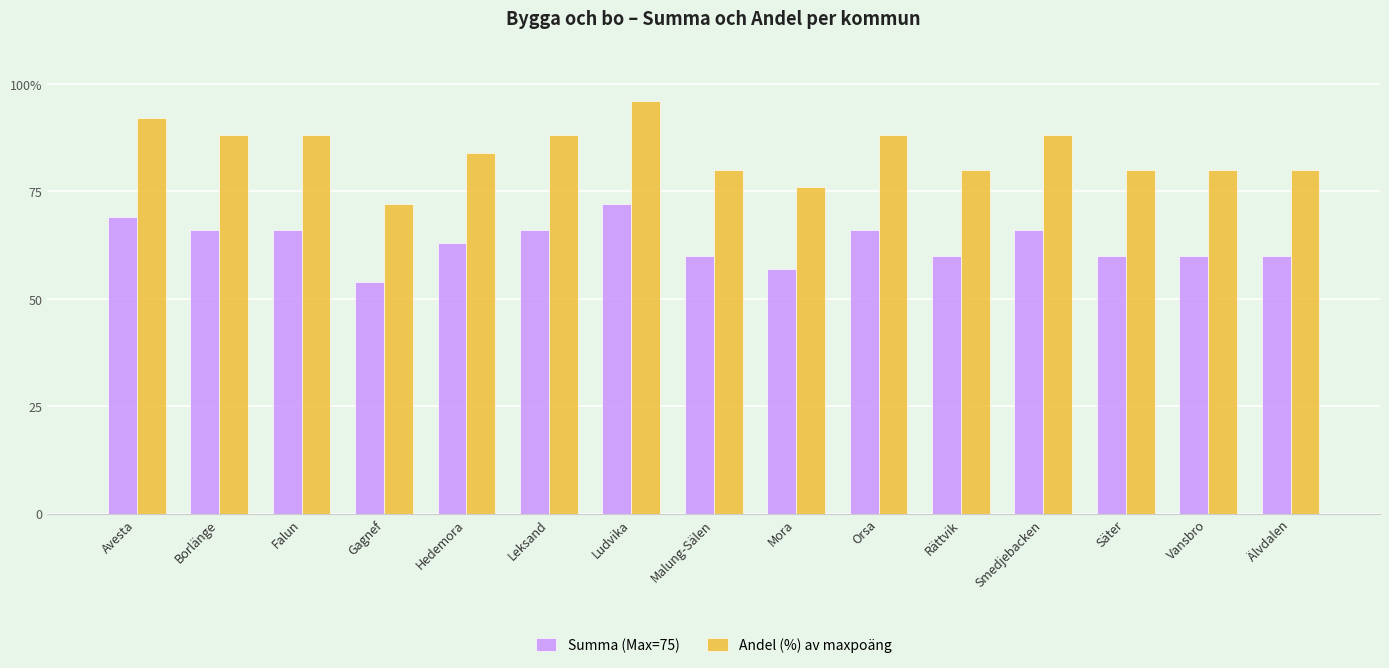

List the series in order of their peak value, highest first.

Andel (%) av maxpoäng, Summa (Max=75)